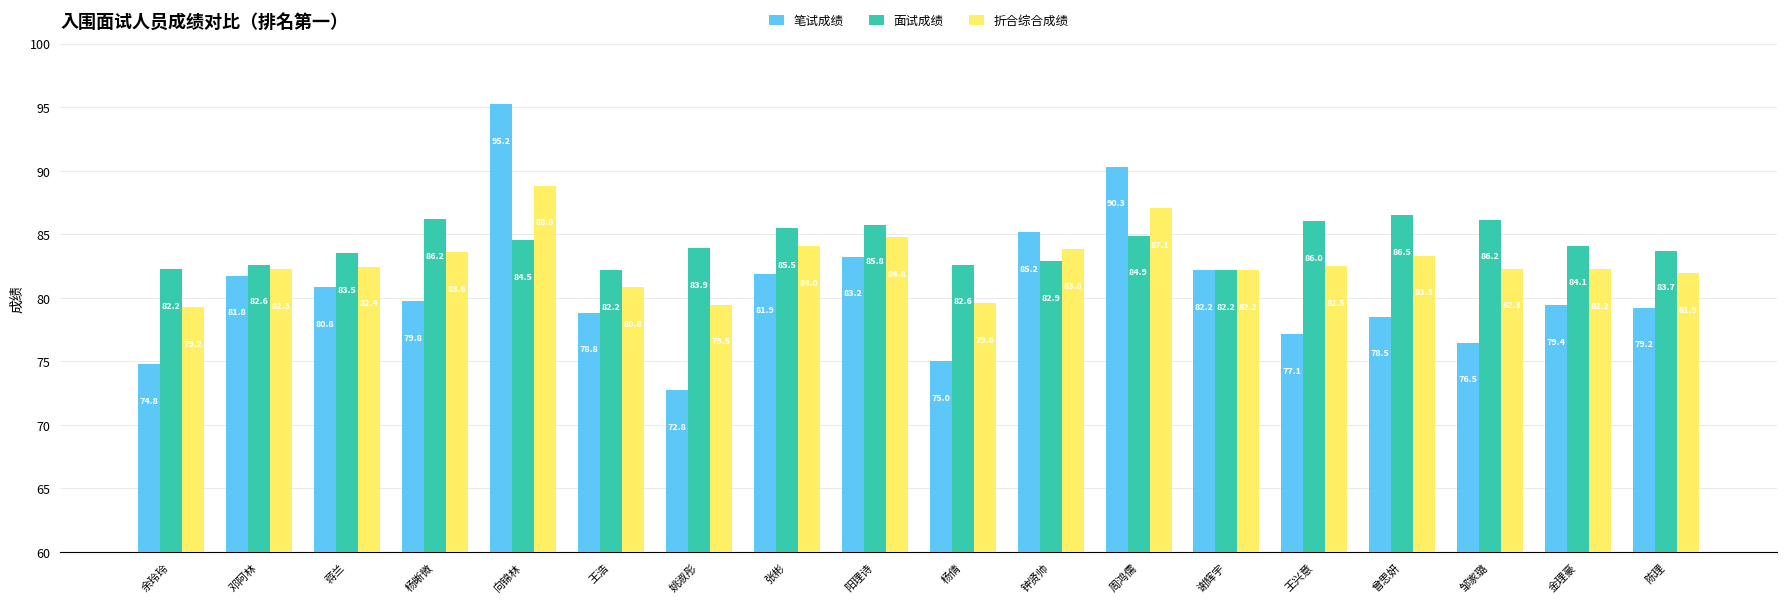

Which series has the largest range (max minus min)?

笔试成绩